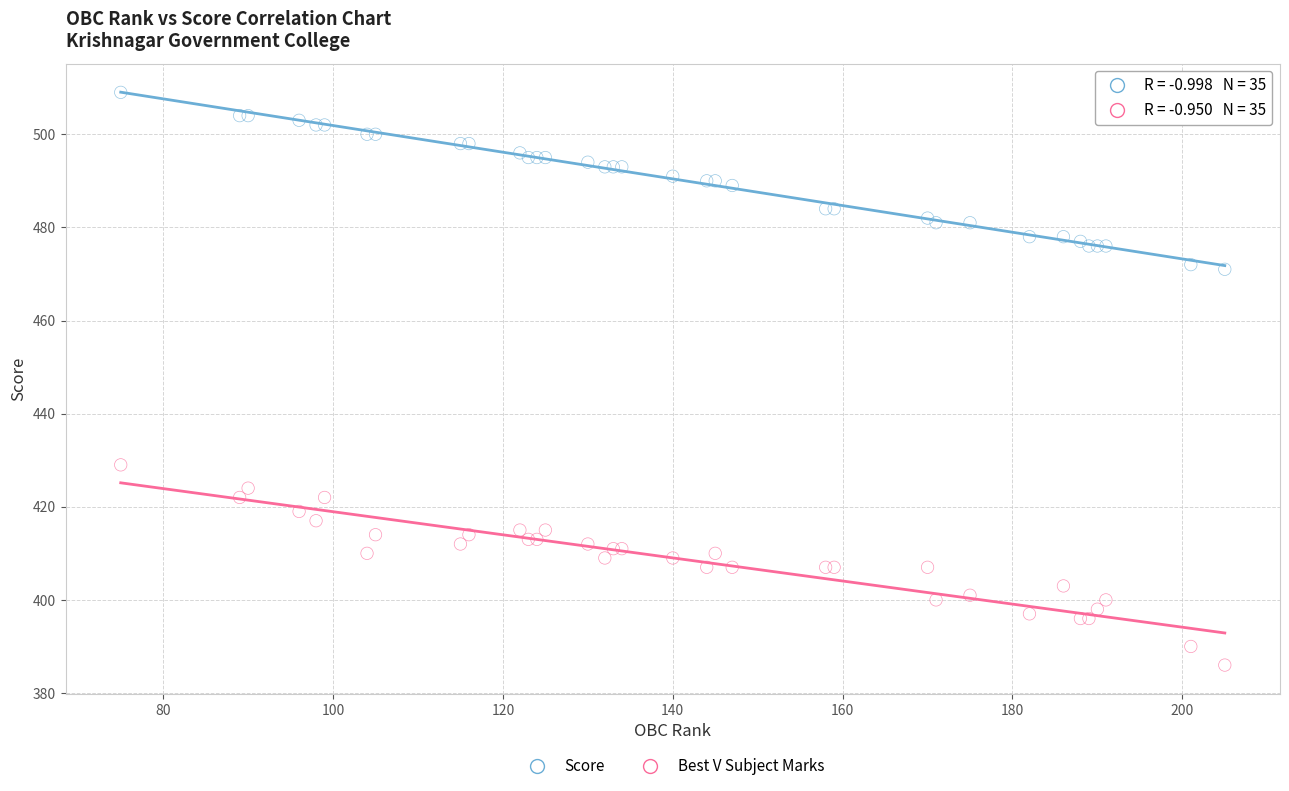

Across all series, what Y value is closest to 447?

429